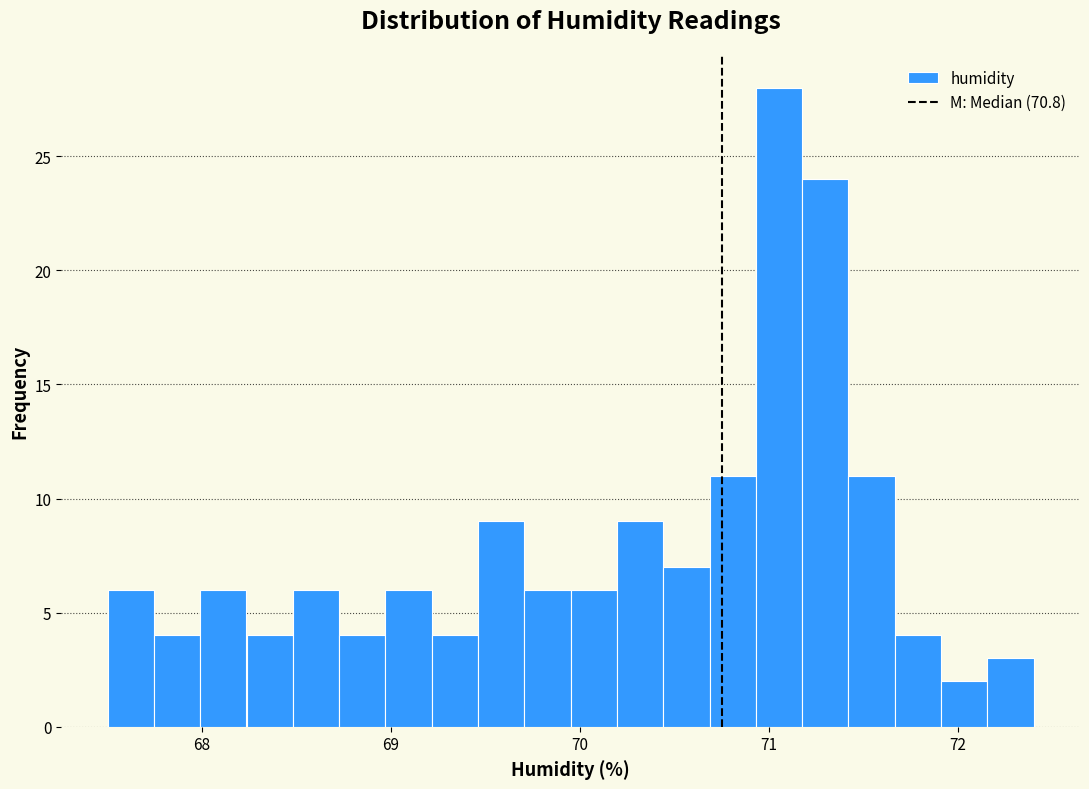

Around what value on the x-axis is the tallest bar? Give the approximate position of its centre, as read against the axis.

71.1